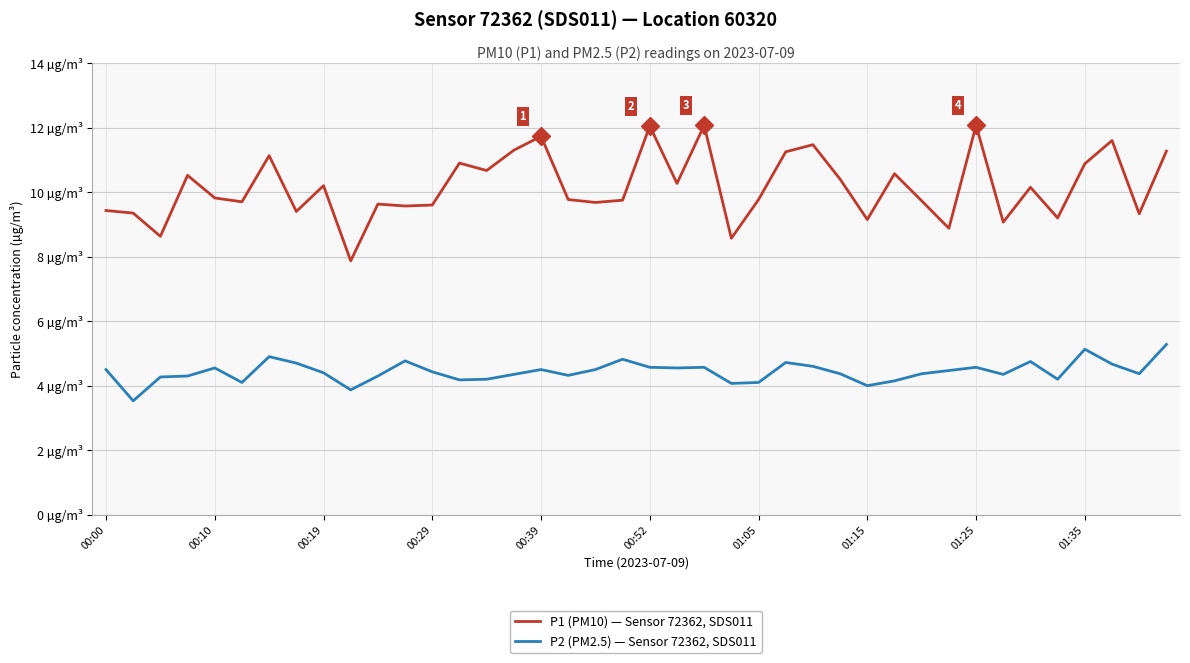

Does the chart have visible grid lines?

Yes